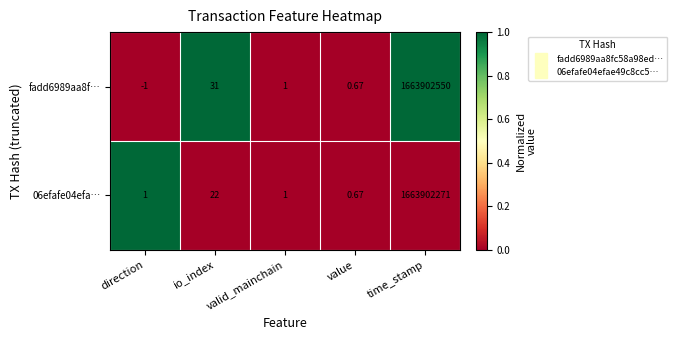

Where is 06efafe04efa… nearest to the value 831951135?

io_index